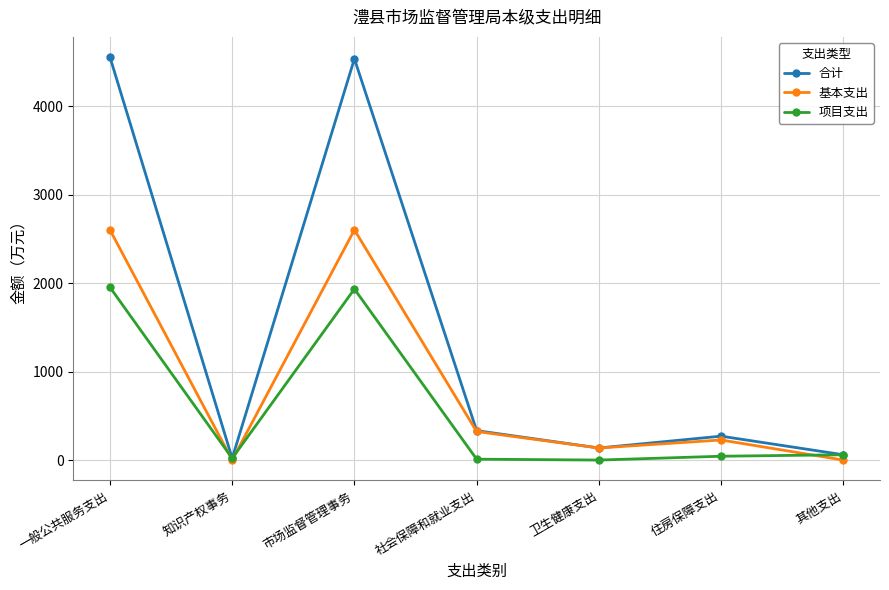

Which series has the largest total across all categories?

合计